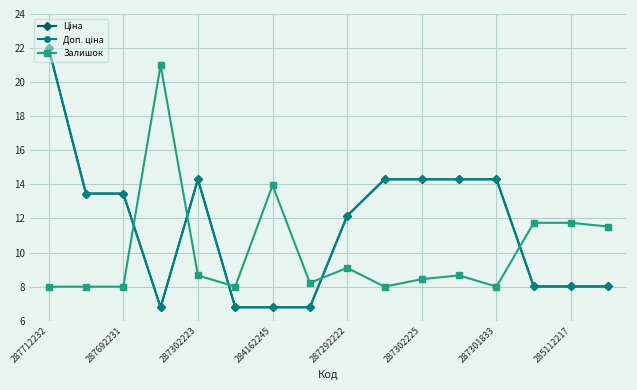

How many lines are shown in the chart?

3